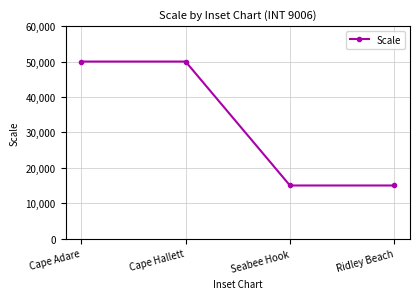

The chart shows a value of 15000 at Seabee Hook. True or false?

True